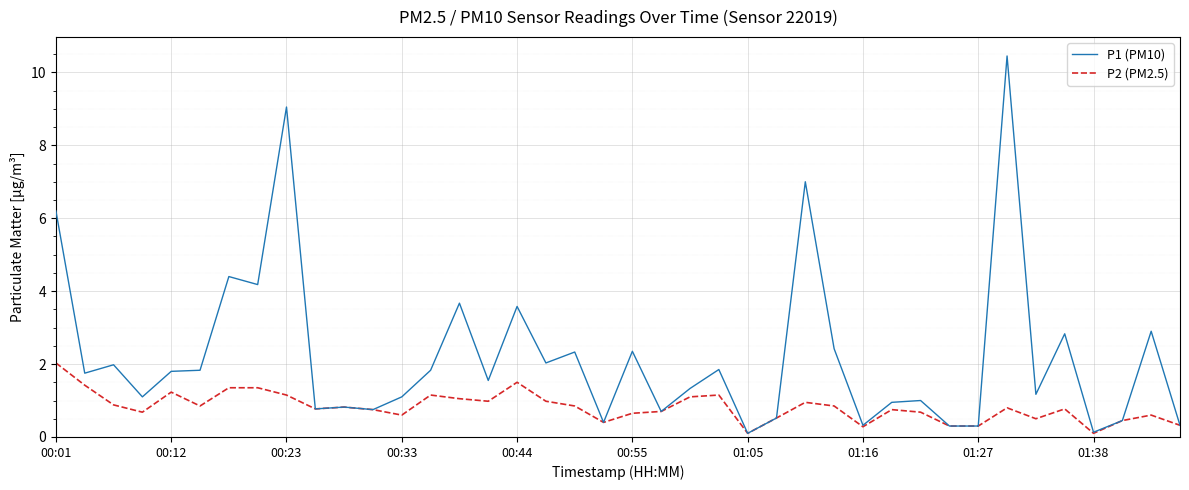

What is the highest value of the P2 (PM2.5) series?

2.0